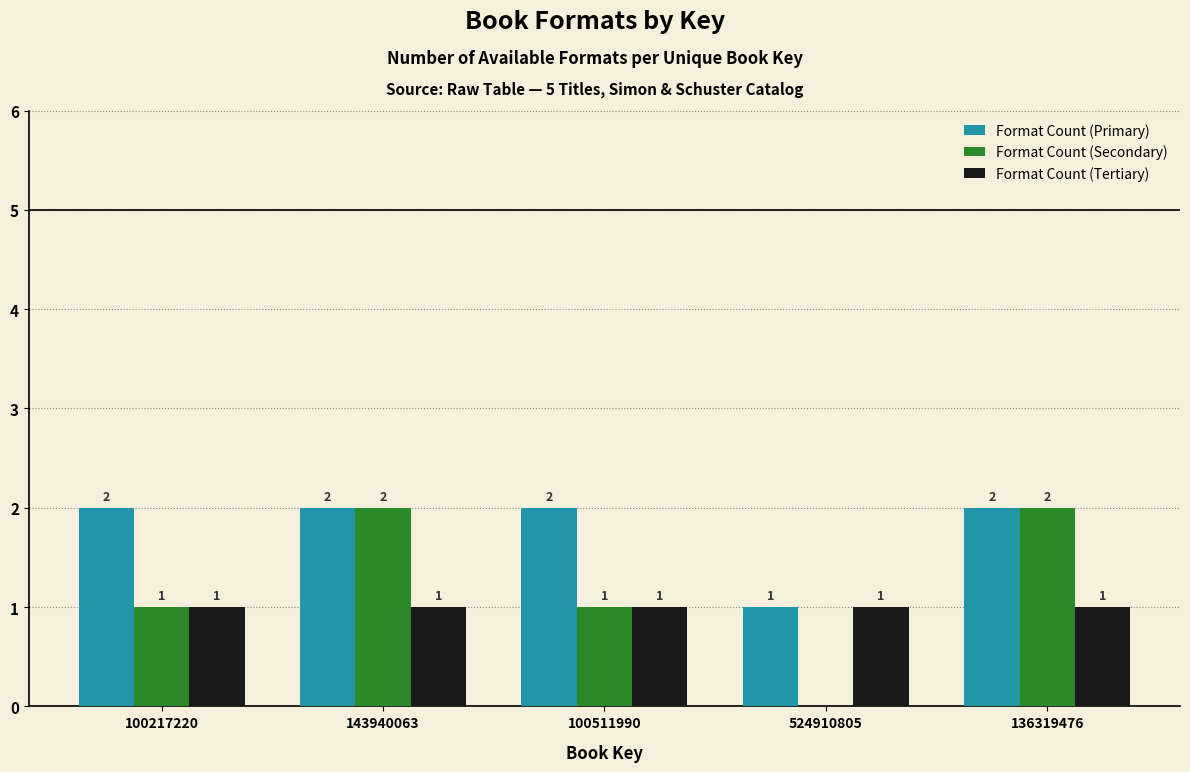

Reading left to right, what are all the values shown in this chart?

Format Count (Primary): 100217220=2	143940063=2	100511990=2	524910805=1	136319476=2
Format Count (Secondary): 100217220=1	143940063=2	100511990=1	524910805=0	136319476=2
Format Count (Tertiary): 100217220=1	143940063=1	100511990=1	524910805=1	136319476=1